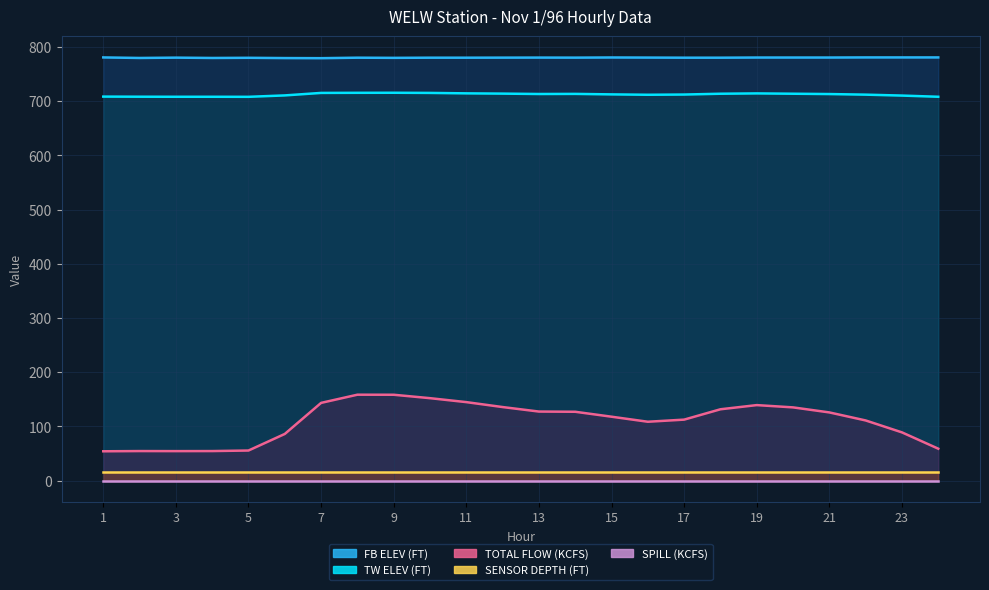

List the labels in order of FB ELEV (FT) value, smallest first.

7, 6, 2, 4, 9, 5, 8, 10, 11, 17, 18, 3, 12, 14, 13, 16, 19, 20, 21, 15, 1, 22, 23, 24